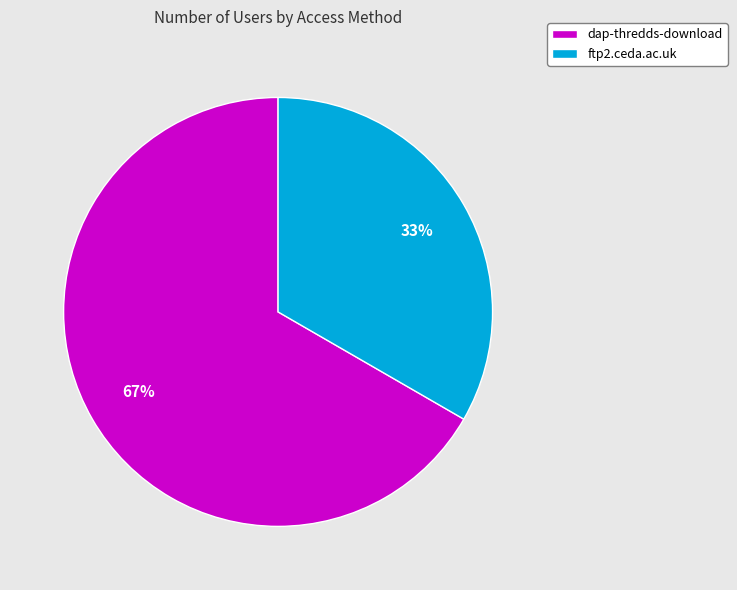

Which category accounts for the majority?

dap-thredds-download